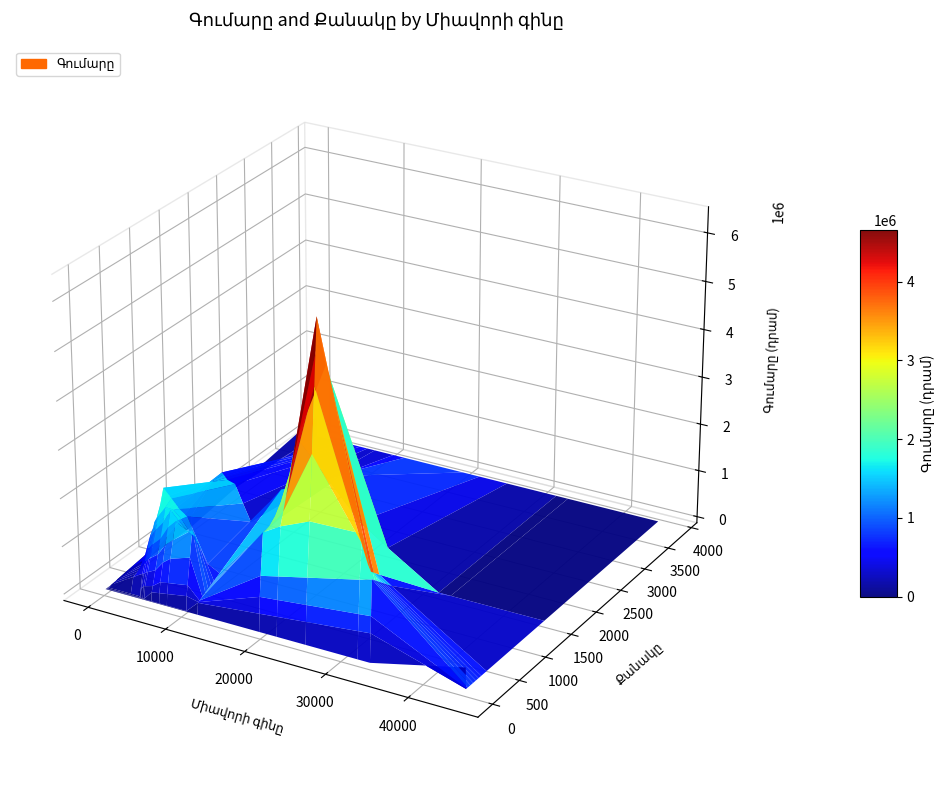

Reading left to right, list all the values displayed in this chart.

Գումարը: 270000	441830	36000	25000	180000	240000	1980000	2199600	1599600	1575000	1674900	1599900	6399000	450000	1999200	1350000	240000	429600	1750000	310000
Քանակը: 1500	3842	200	100	30	20	100	100	200	150	50	50	250	10	400	300	50	100	250	100